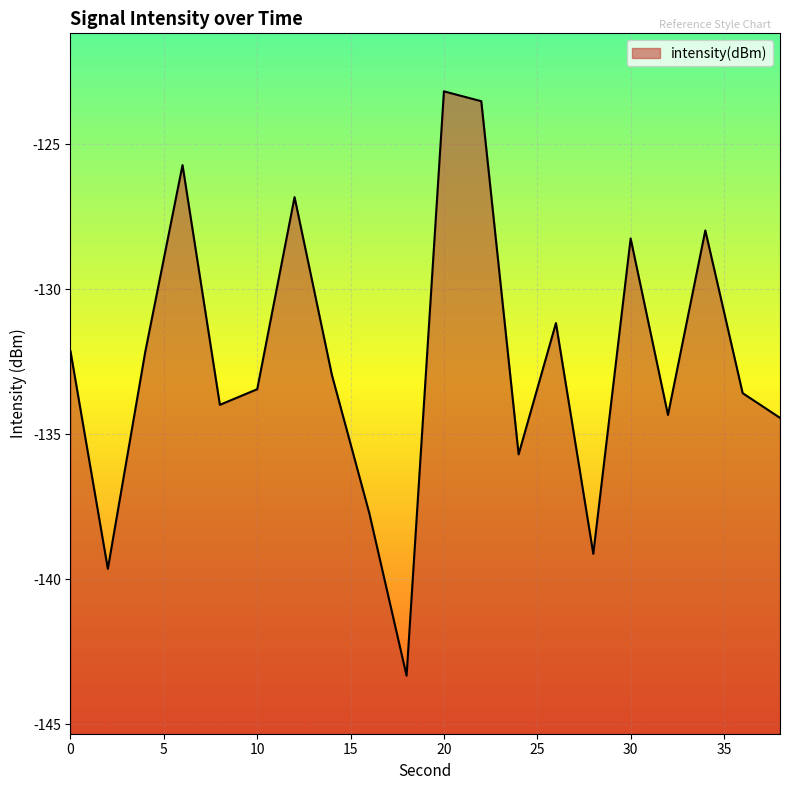

Does the chart display data point markers on the line(s)?

No